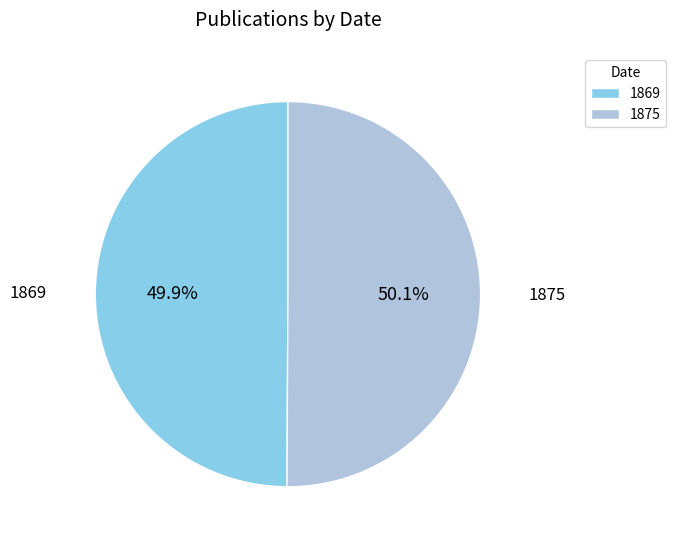

What is the ratio of the value at 1869 to the value at 1875?

1.0